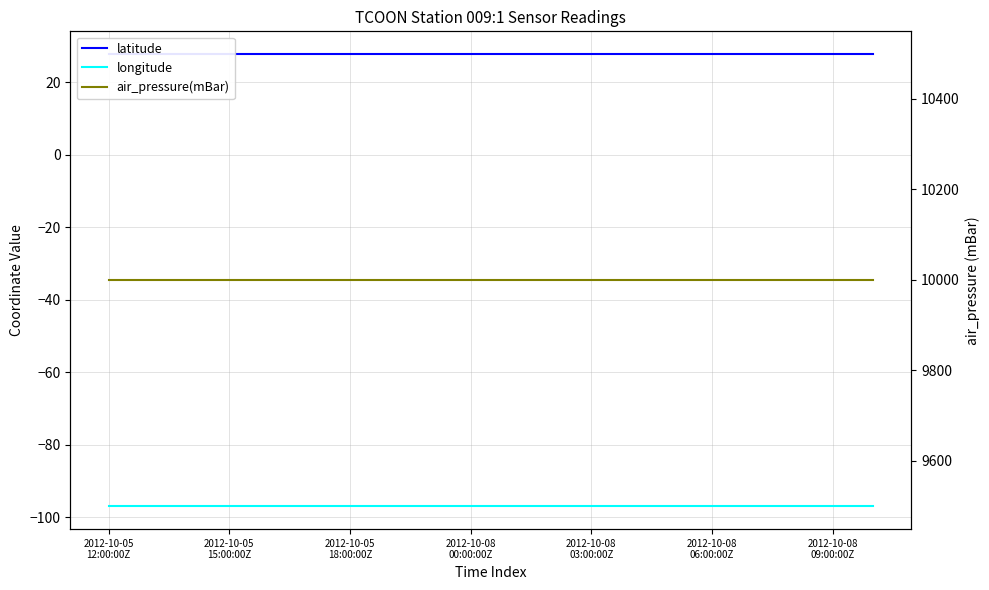

Is it true that latitude equals 13.7 at 16?

False